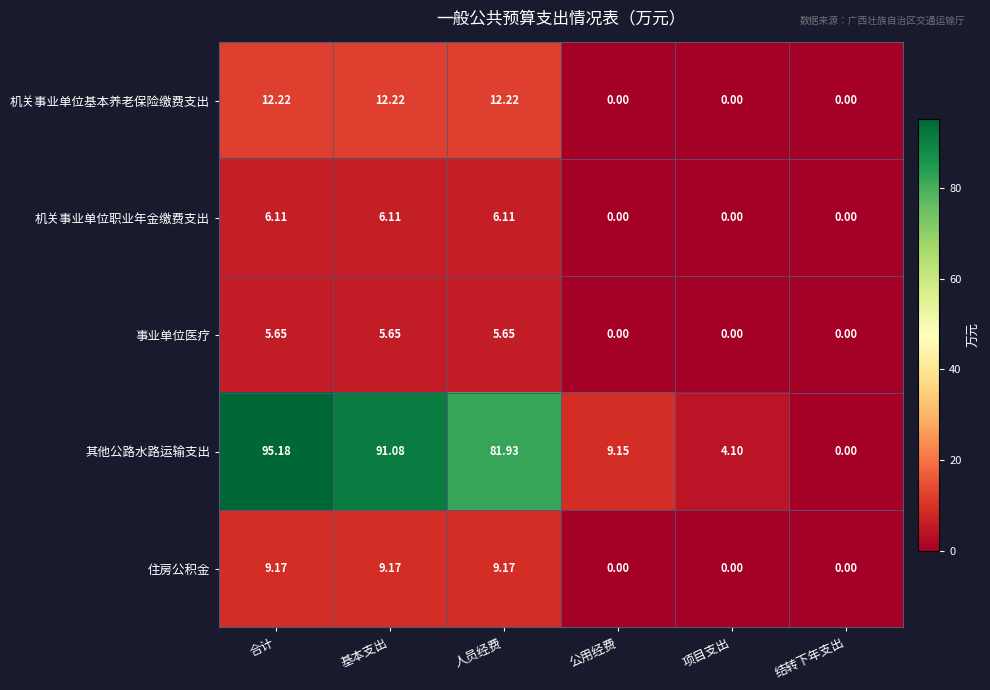

Is the value of 其他公路水路运输支出 at 基本支出 greater than the value of 事业单位医疗 at 基本支出?

Yes